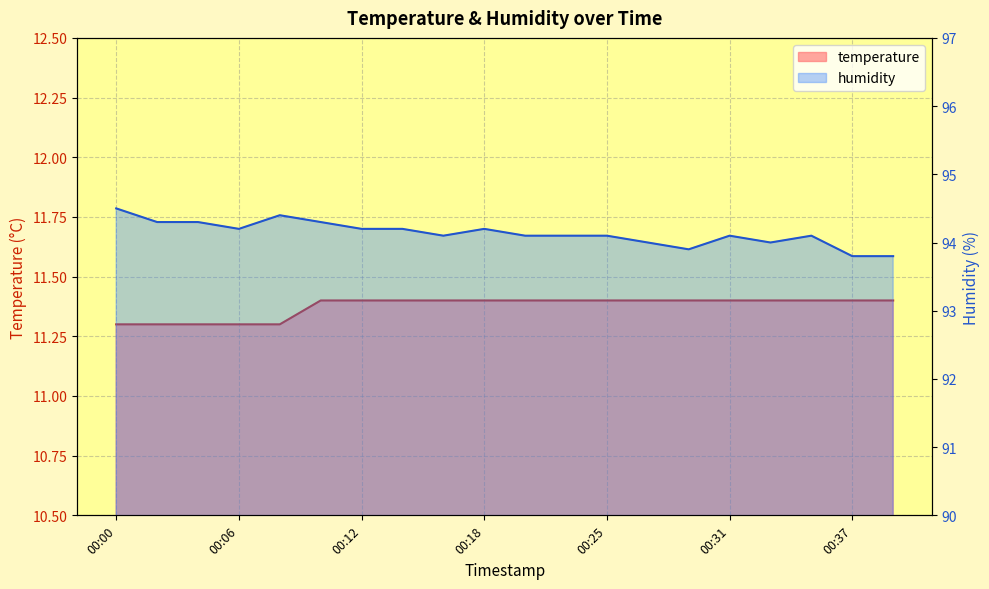

Reading left to right, list all the values displayed in this chart.

temperature: 00:00=11.3	00:02=11.3	00:04=11.3	00:06=11.3	00:08=11.3	00:10=11.4	00:12=11.4	00:14=11.4	00:16=11.4	00:18=11.4	00:21=11.4	00:23=11.4	00:25=11.4	00:27=11.4	00:29=11.4	00:31=11.4	00:33=11.4	00:35=11.4	00:37=11.4	00:39=11.4
humidity: 00:00=94.5	00:02=94.3	00:04=94.3	00:06=94.2	00:08=94.4	00:10=94.3	00:12=94.2	00:14=94.2	00:16=94.1	00:18=94.2	00:21=94.1	00:23=94.1	00:25=94.1	00:27=94.0	00:29=93.9	00:31=94.1	00:33=94.0	00:35=94.1	00:37=93.8	00:39=93.8